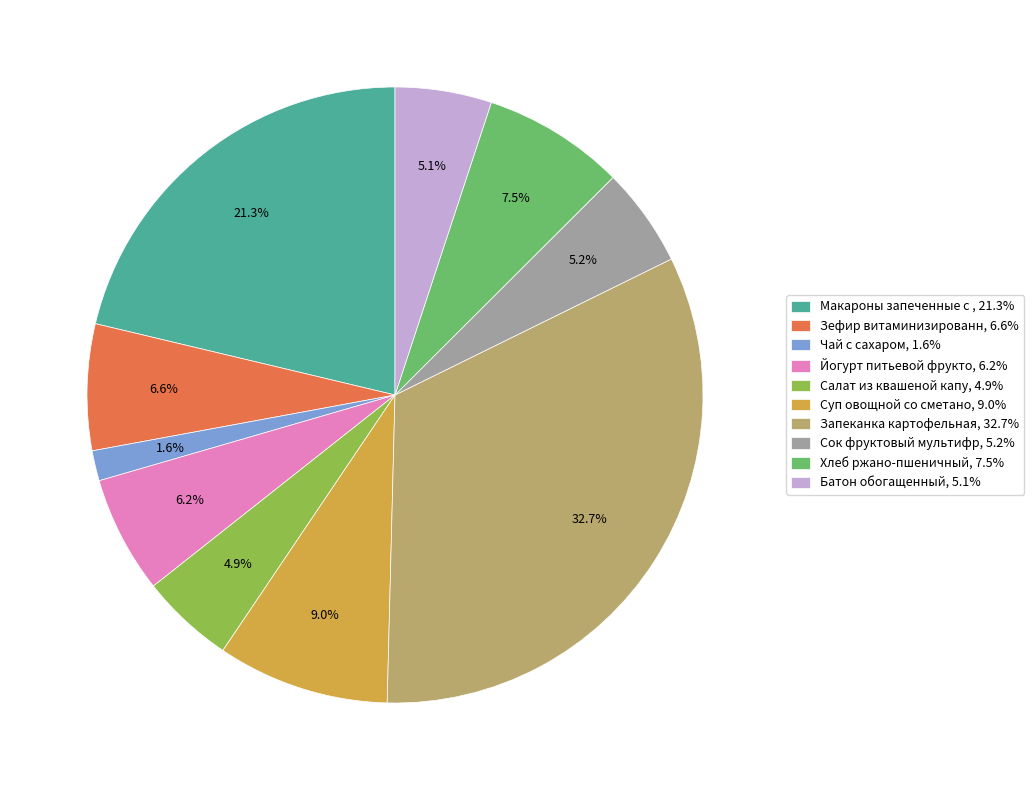

Which slice is the largest?

Запеканка картофельная, 32.7%